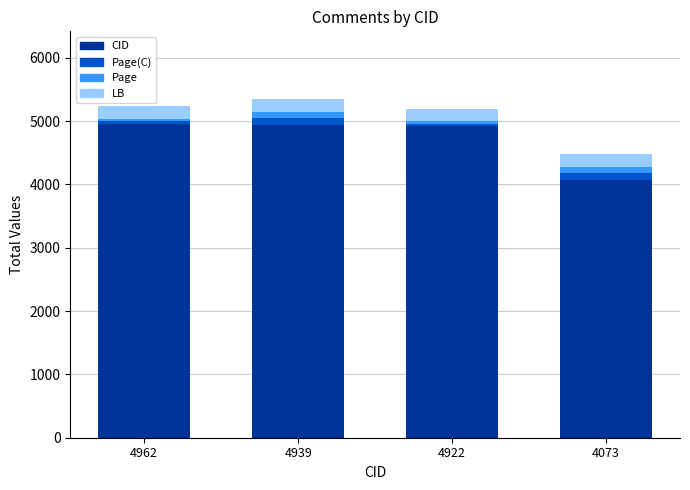

What is the average value of the CID series?

4724